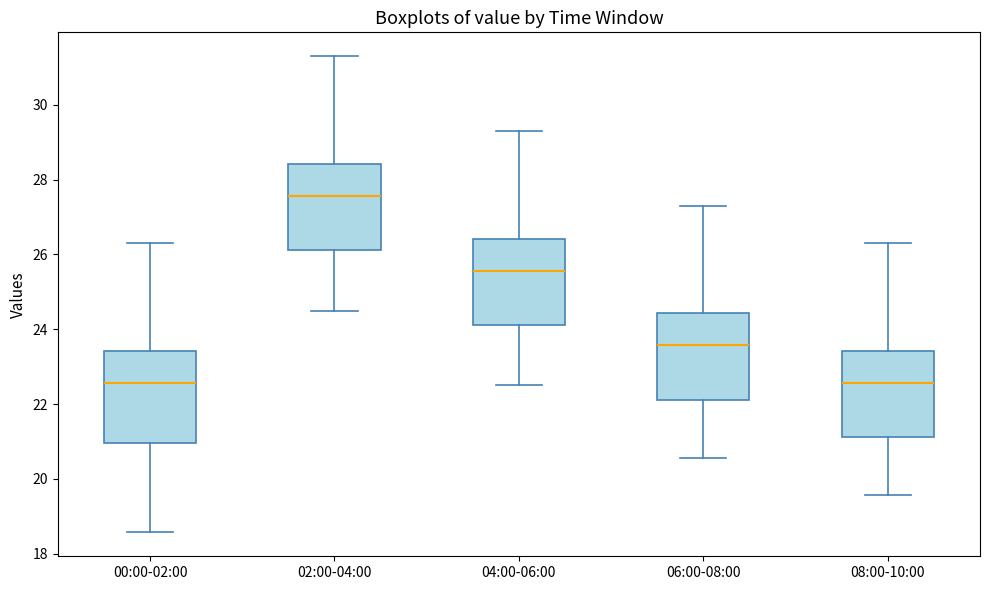

Reading left to right, read every box against the y-axis: the position of its median line, the range the box covers, and the ends of its whiskers. The values are not printed on the chart, so give them approximately, as read against the axis.

00:00-02:00: median 22.6, box 21.0 to 23.4, whiskers 18.6 to 26.4
02:00-04:00: median 27.6, box 26.2 to 28.4, whiskers 24.6 to 31.4
04:00-06:00: median 25.6, box 24.2 to 26.4, whiskers 22.6 to 29.4
06:00-08:00: median 23.6, box 22.2 to 24.4, whiskers 20.6 to 27.4
08:00-10:00: median 22.6, box 21.2 to 23.4, whiskers 19.6 to 26.4